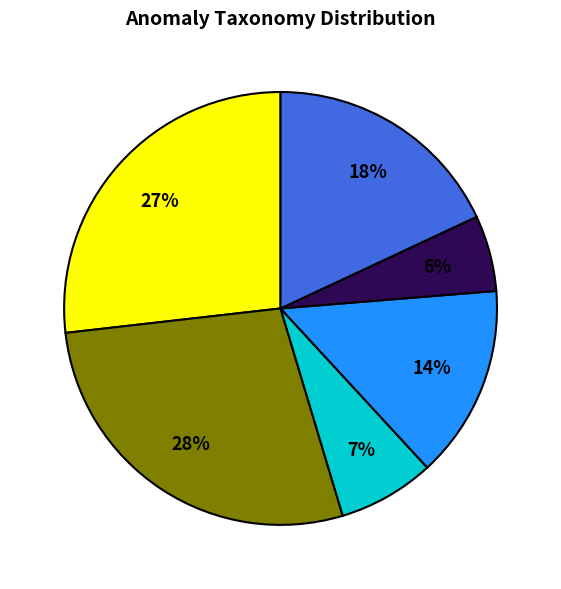

To the nearest percent, what is the average slice percentage?

17%